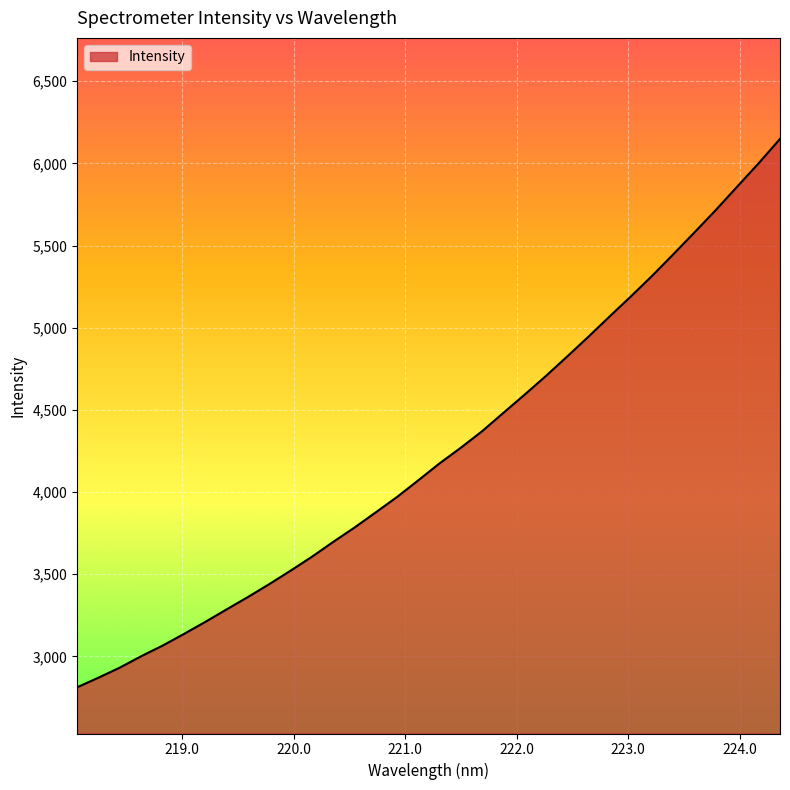

What is the greatest value displayed?

6148.8